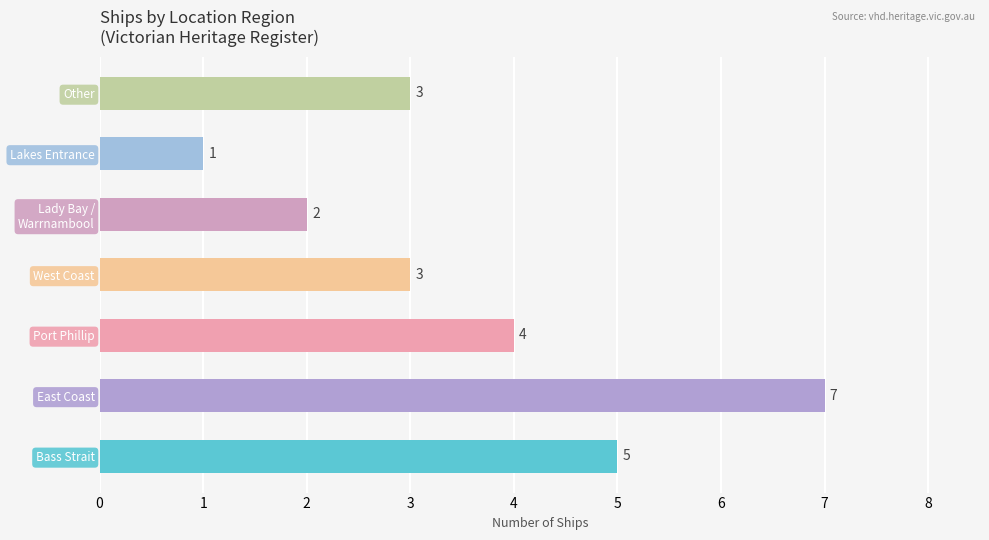

How many series are shown in this chart?

1